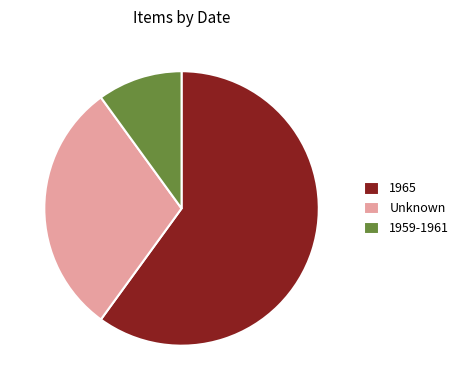

How many slices are in this pie chart?

3